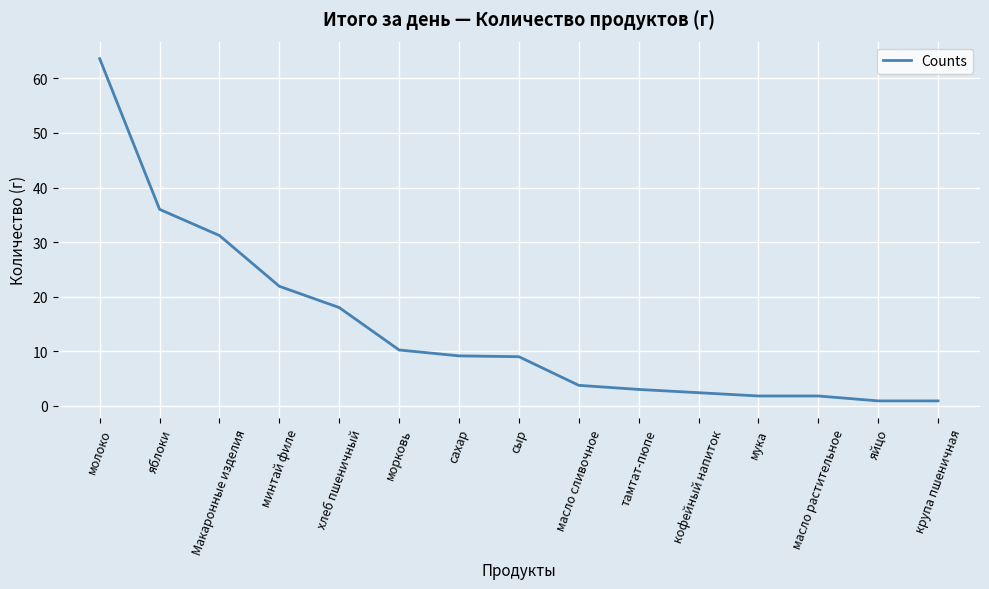

What is the ratio of the value at Макаронные изделия to the value at хлеб пшеничный?

1.7